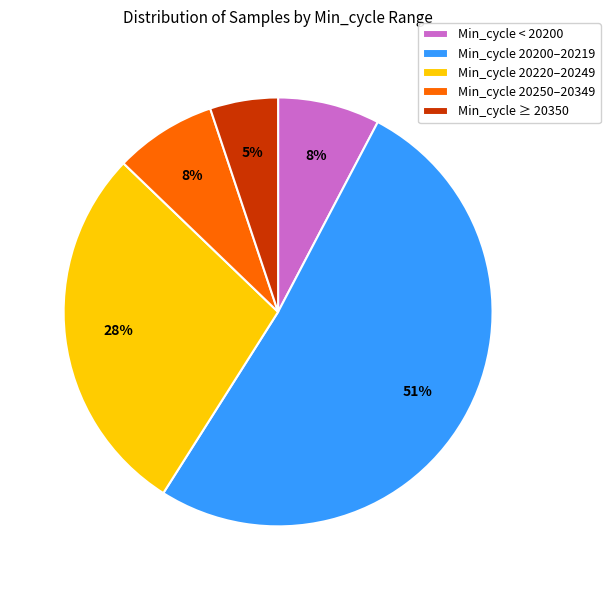

What is the smallest slice in the pie chart?

Min_cycle ≥ 20350